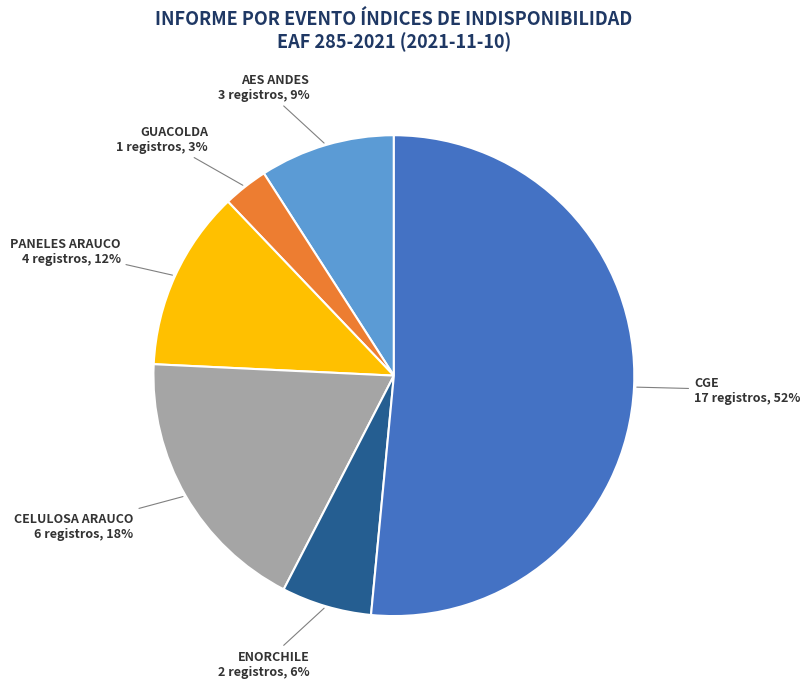

Is there a majority slice in this chart?

Yes